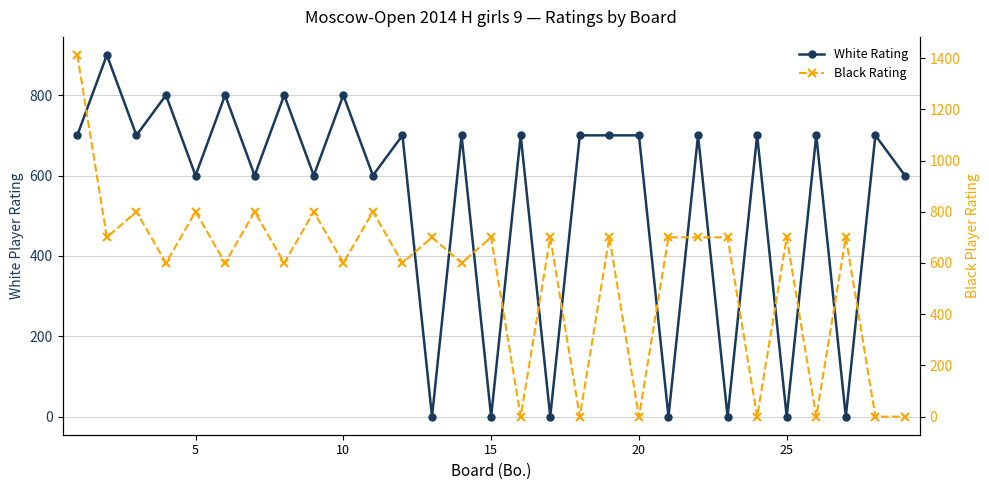

Reading left to right, what are all the values shown in this chart?

White Rating: 700	900	700	800	600	800	600	800	600	800	600	700	0	700	0	700	0	700	700	700	0	700	0	700	0	700	0	700	600
Black Rating: 1412	700	800	600	800	600	800	600	800	600	800	600	700	600	700	0	700	0	700	0	700	700	700	0	700	0	700	0	0